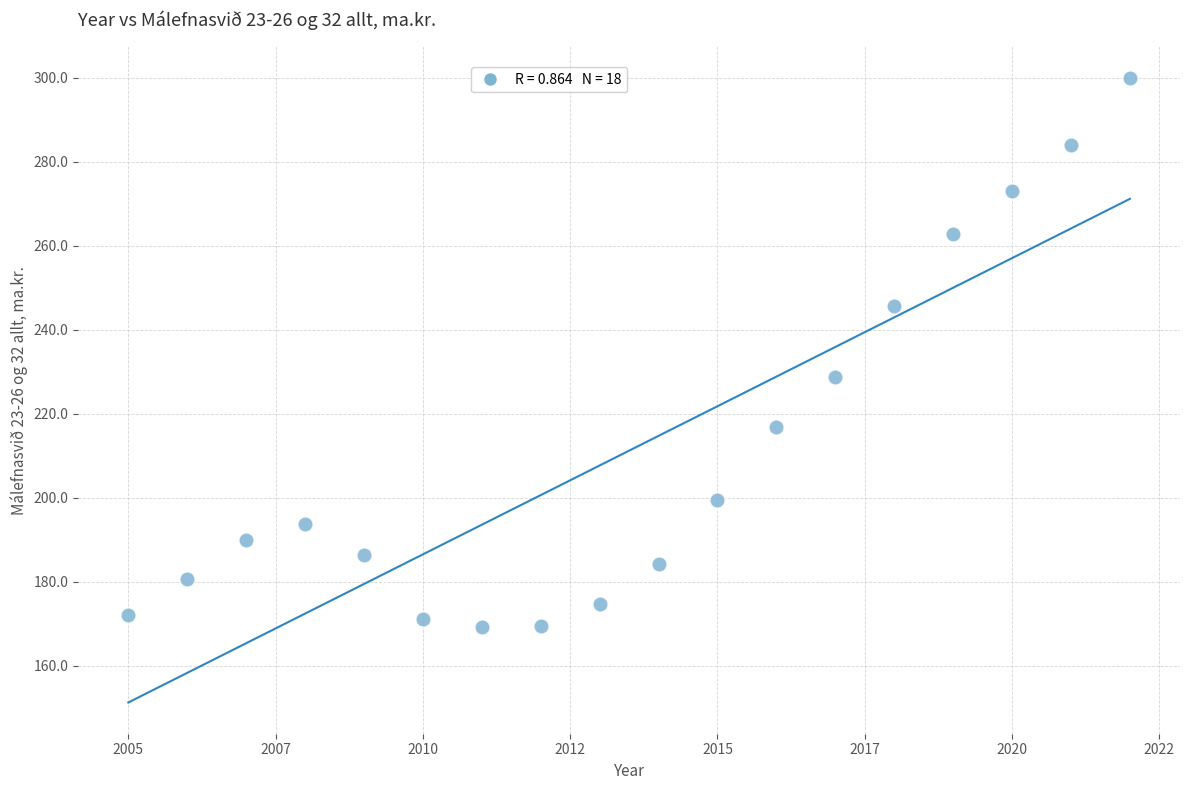

What Y value in the scatter plot is closest to 234?

228.7